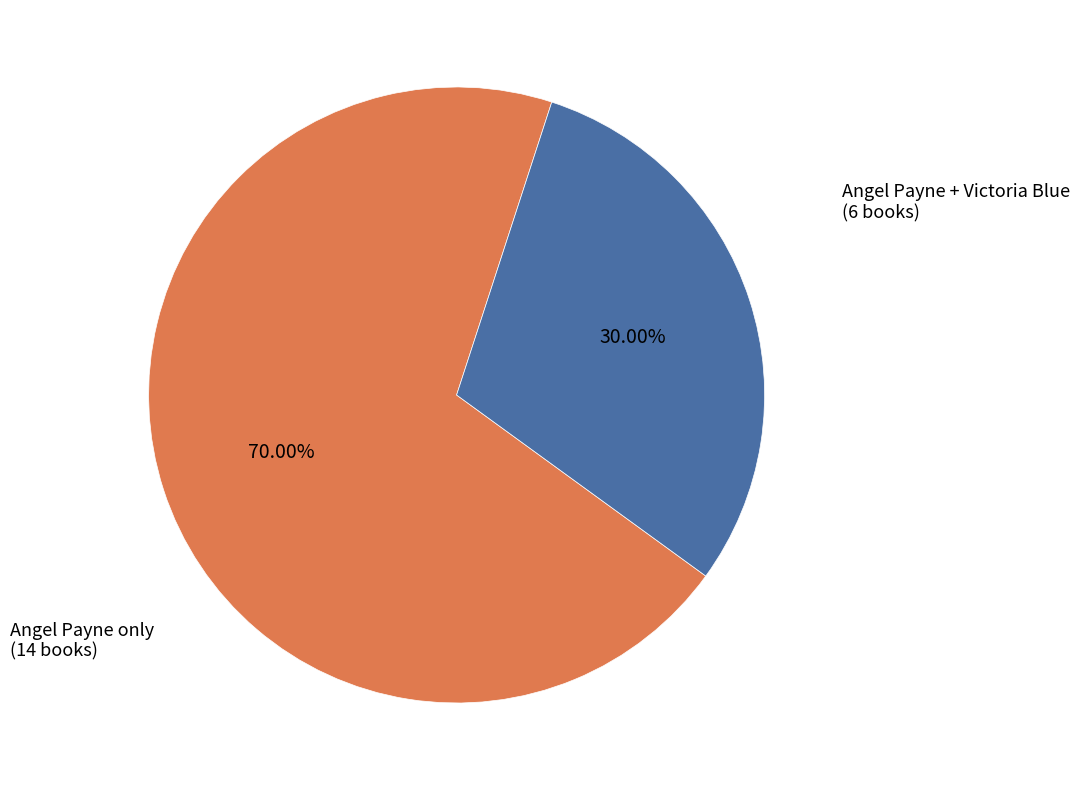

Is there a majority slice in this chart?

Yes